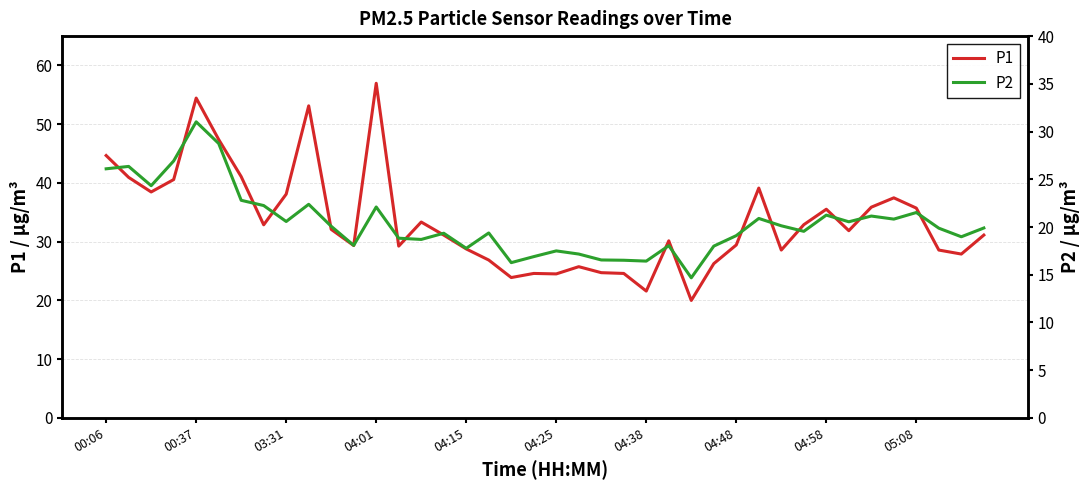

What is the total value across all series at 35?

58.3